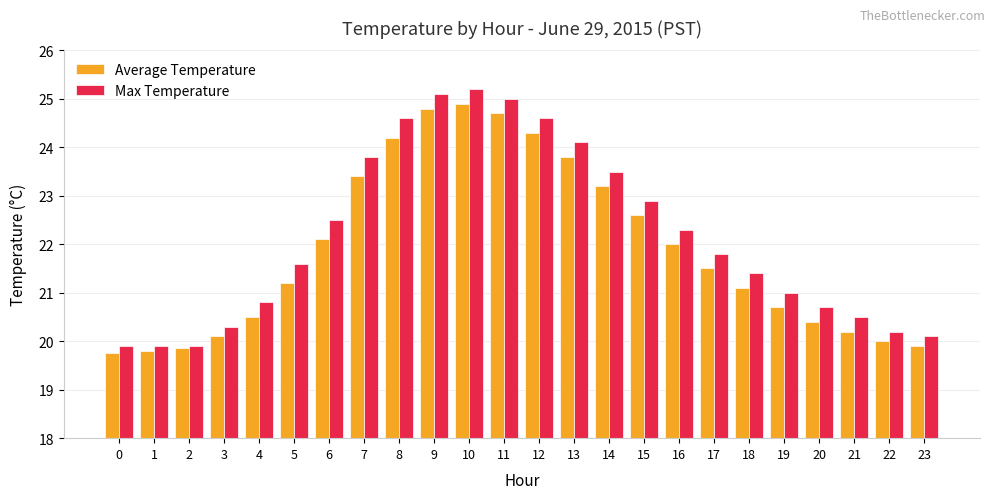

Does the chart contain stacked bars?

No